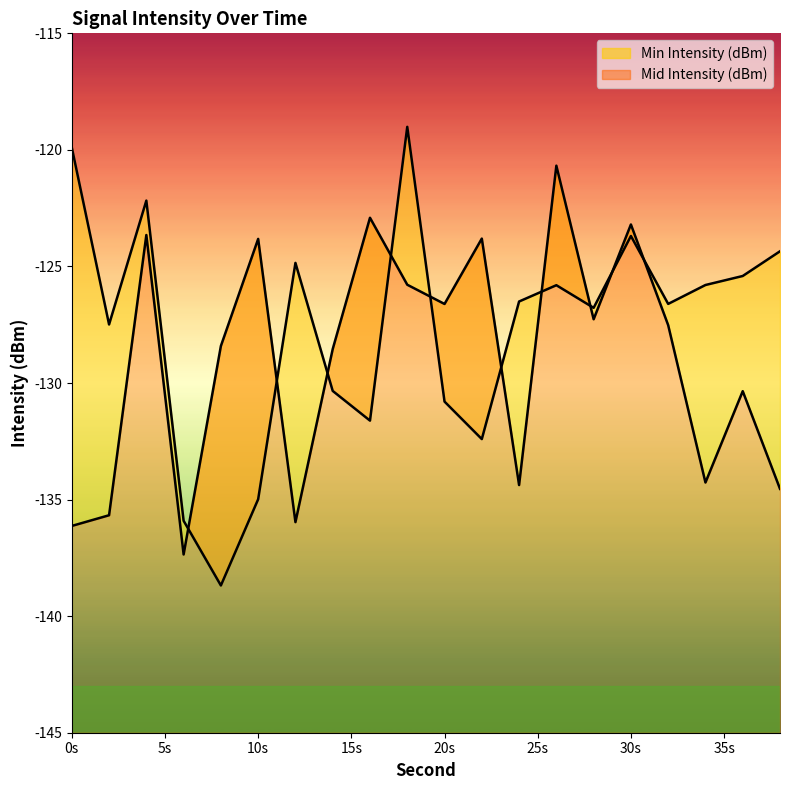

What is the minimum value shown in the chart?

-138.7